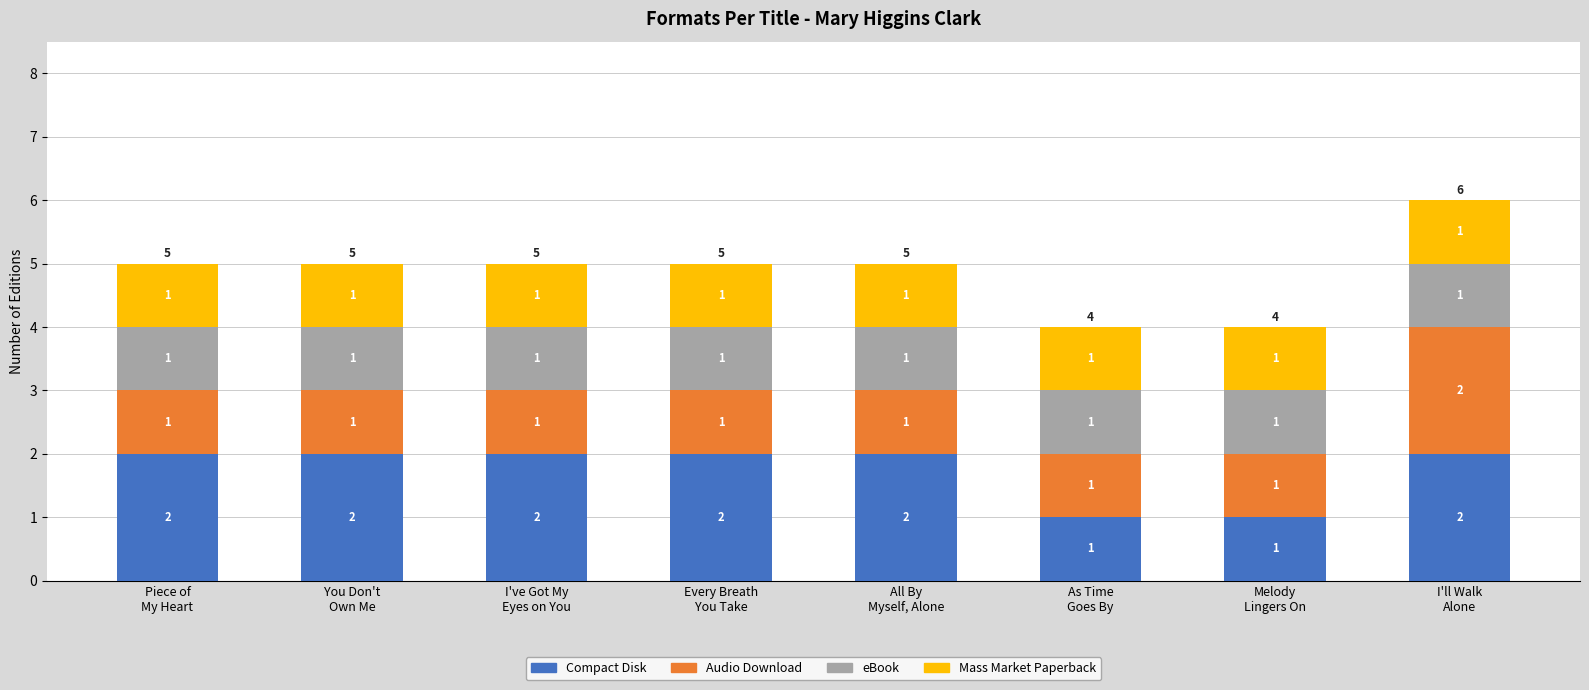

Count the Compact Disk values in the range 2 to 3.

6